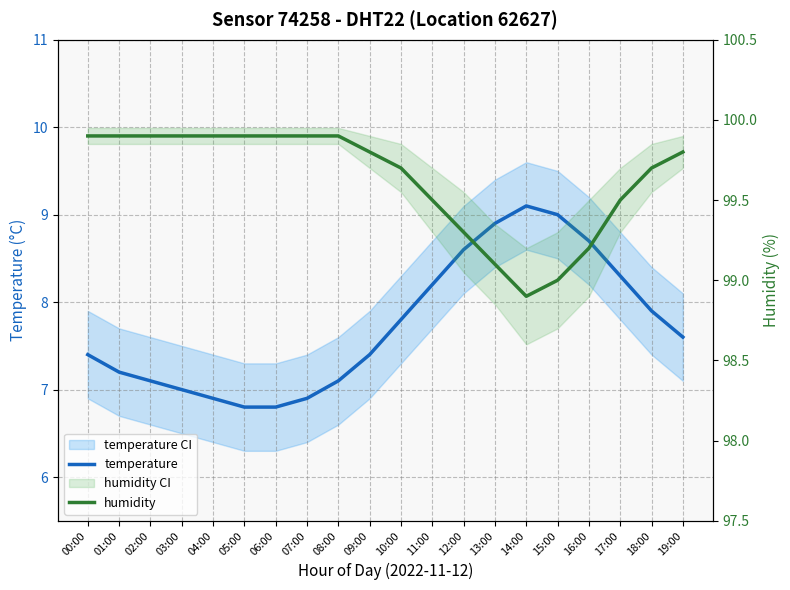

Is the value of temperature at 09:00 greater than the value of humidity at 17:00?

No